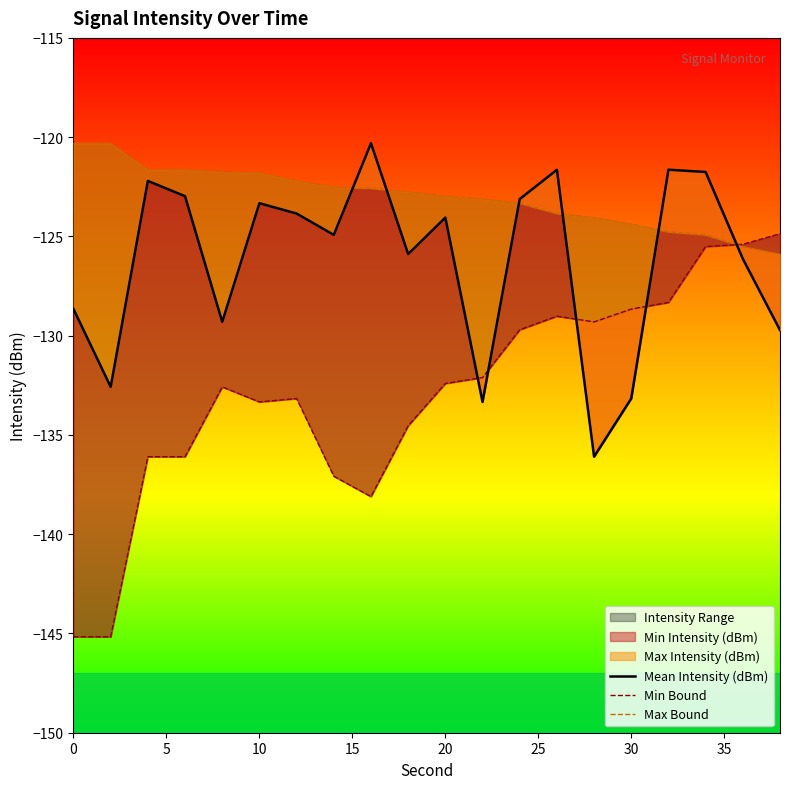

What is the difference between the second highest and second lowest values in the Max Bound series?

5.2